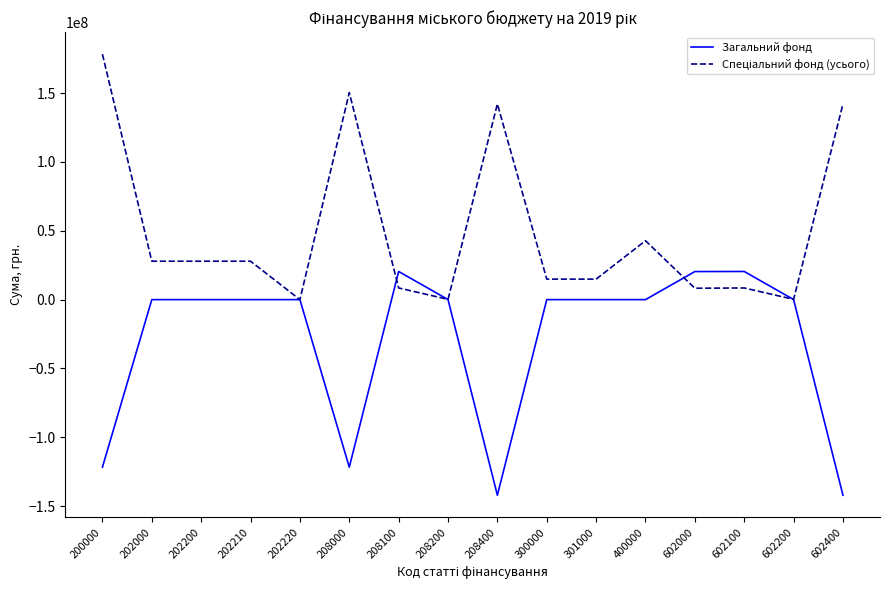

The value of Загальний фонд at 208000 is -121695682. True or false?

True